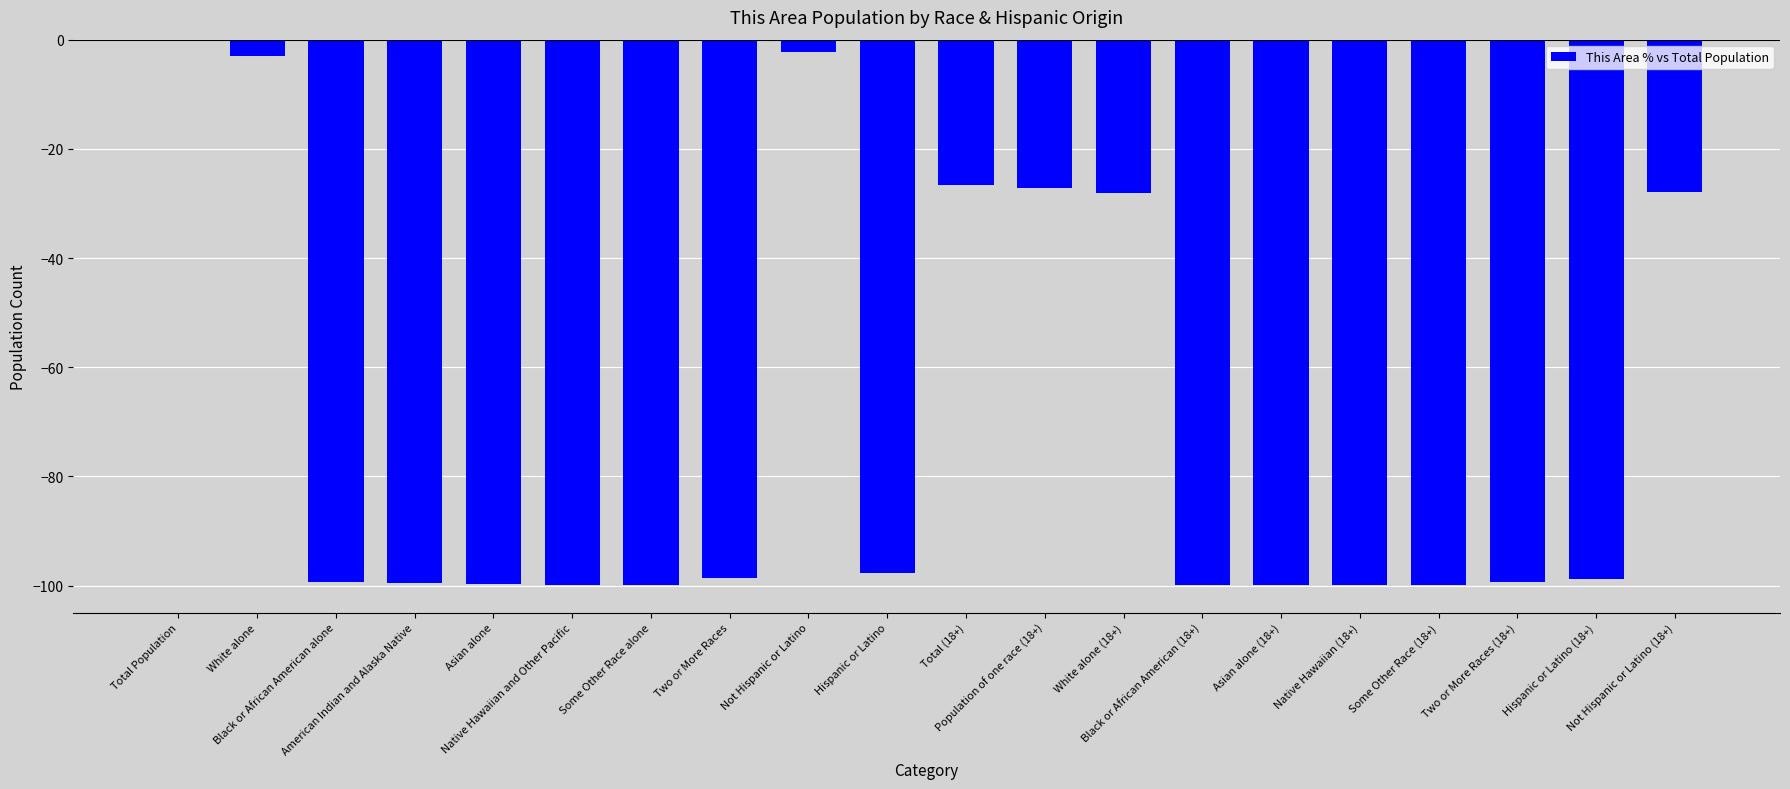

What is the sum of all values?

-1407.6